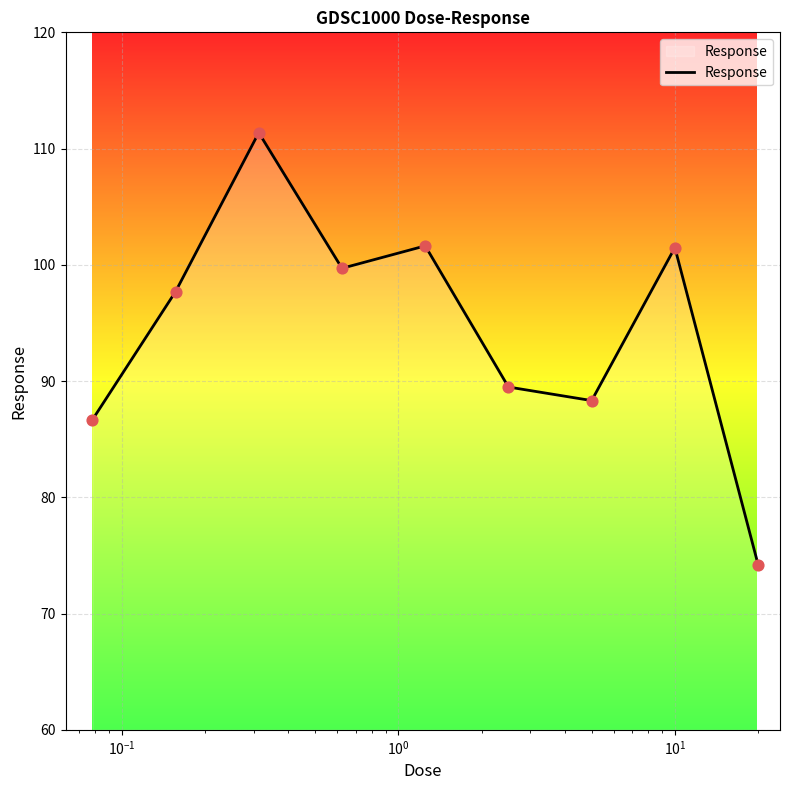

What is the greatest value displayed?

111.4